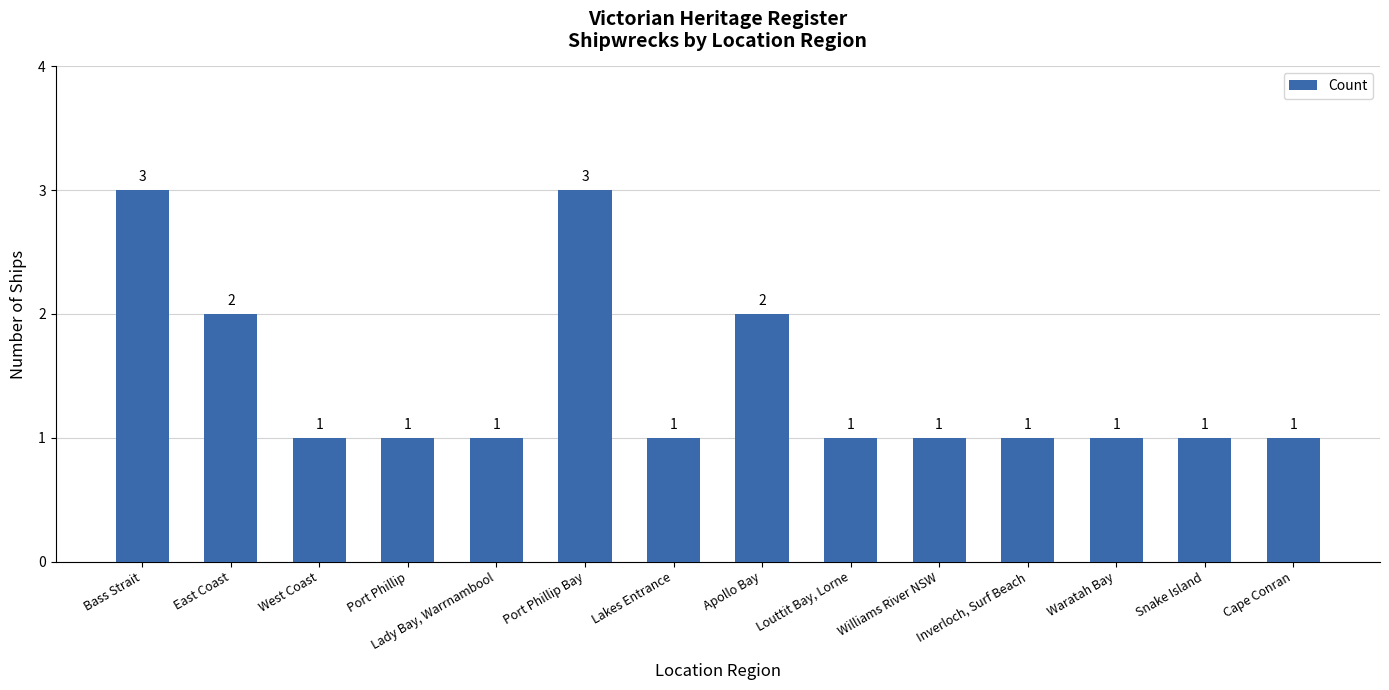

What value does the data have at Port Phillip Bay?

3